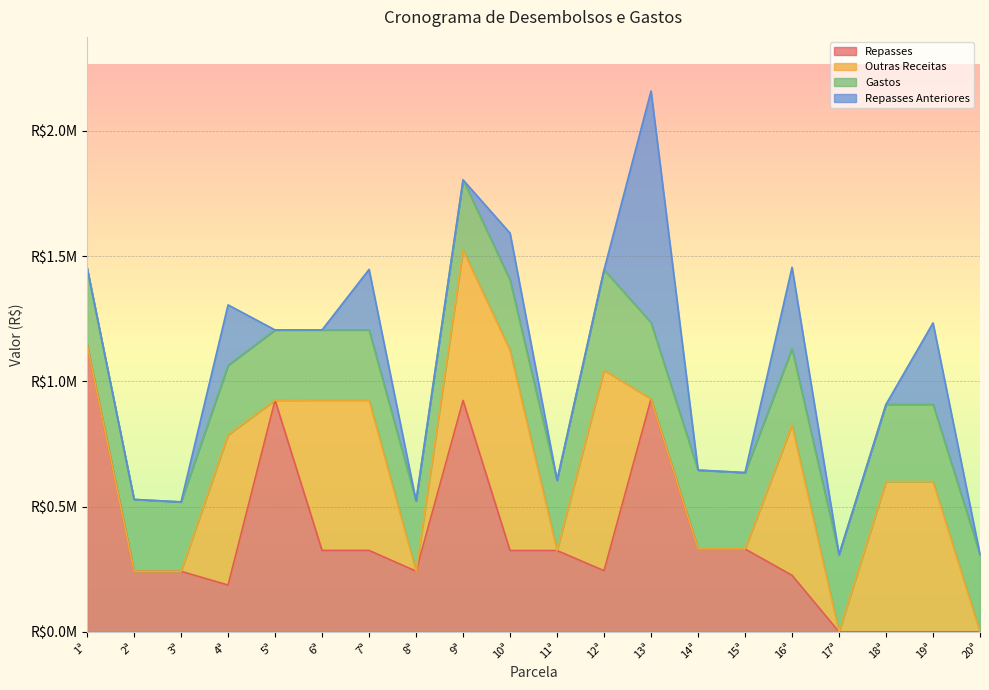

Reading left to right, extract all data points from this chart.

Repasses: 1=1147174.5	2=241512.6	3=241512.6	4=186689.2	5=924796.5	6=324946.0	7=324946.0	8=242200.4	9=923871.1	10=324489.4	11=324489.4	12=244039.1	13=929678.3	14=330788.8	15=330788.8	16=225633.1	17=0.0	18=0.0	19=0.0	20=0.0
Outras Receitas: 1=0.0	2=0.0	3=0.0	4=600000.0	5=0.0	6=600000.0	7=600000.0	8=0.0	9=600000.0	10=800000.0	11=0.0	12=800000.0	13=0.0	14=0.0	15=0.0	16=600000.0	17=0.0	18=600000.0	19=600000.0	20=0.0
Gastos: 1=305835.0	2=287113.2	3=277113.2	4=277113.2	5=280504.2	6=280504.2	7=280504.2	8=280504.2	9=280504.2	10=280504.2	11=280504.2	12=401252.8	13=304932.2	14=314932.2	15=304932.2	16=304932.2	17=308315.3	18=308315.3	19=308315.3	20=308315.3
Repasses Anteriores: 1=0.0	2=0.0	3=0.0	4=241512.6	5=0.0	6=0.0	7=241512.6	8=0.0	9=0.0	10=186689.2	11=0.0	12=0.0	13=924796.5	14=0.0	15=0.0	16=324946.0	17=0.0	18=0.0	19=324946.0	20=0.0